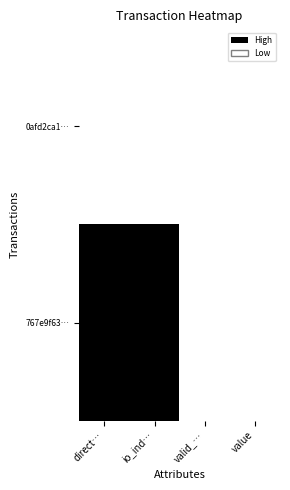

At valid_…, list the series in order from smallest to largest.

0afd2ca1…, 767e9f63…